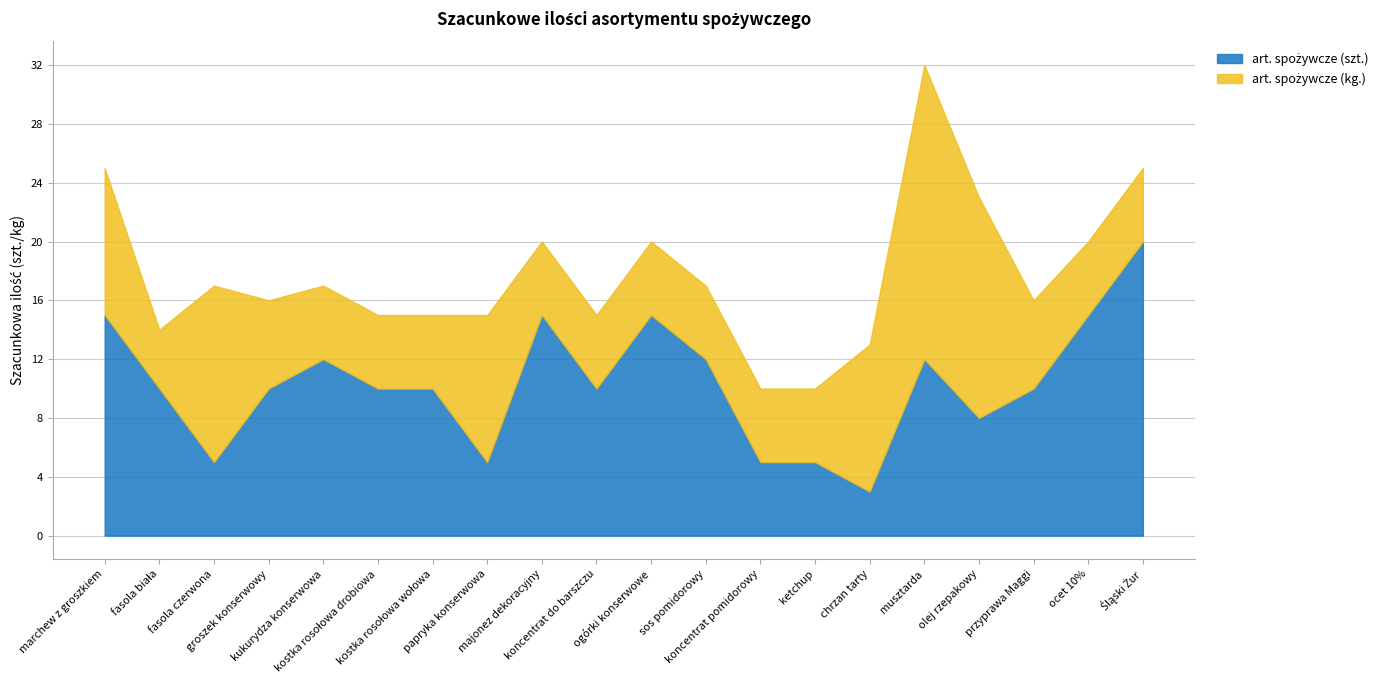

What is the label of the 7th point from the right?

ketchup